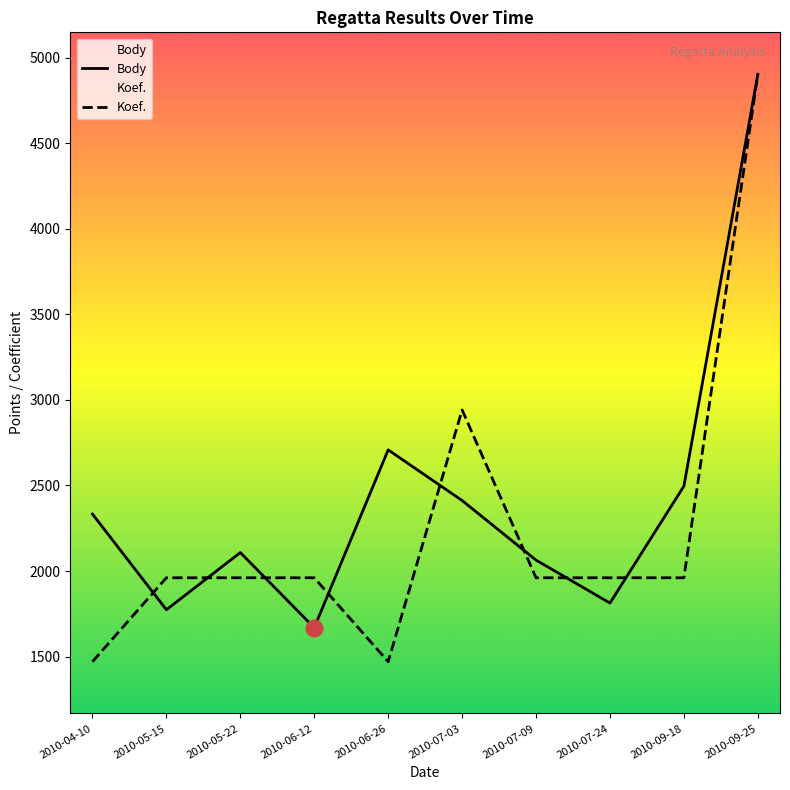

Reading left to right, list all the values displayed in this chart.

Body: 2333.0	1774.0	2108.0	1669.0	2708.0	2412.0	2064.0	1813.0	2496.0	4902.0
Koef.: 1470.6	1960.8	1960.8	1960.8	1470.6	2941.2	1960.8	1960.8	1960.8	4902.0